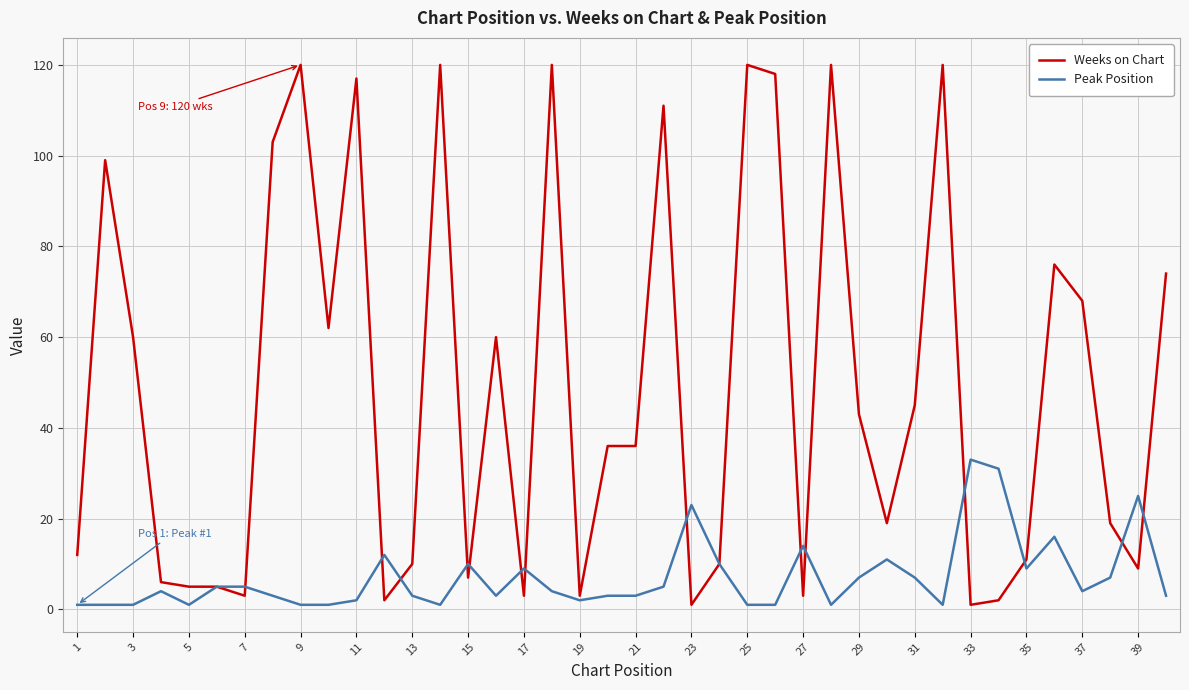

Which series has the largest range (max minus min)?

Weeks on Chart